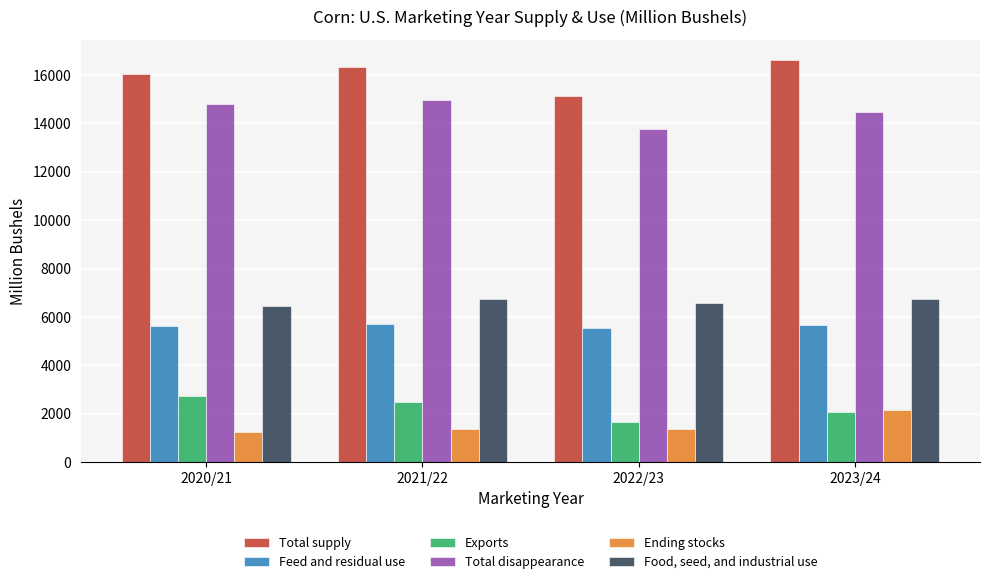

What is the sum of all Total disappearance values?

58010.3